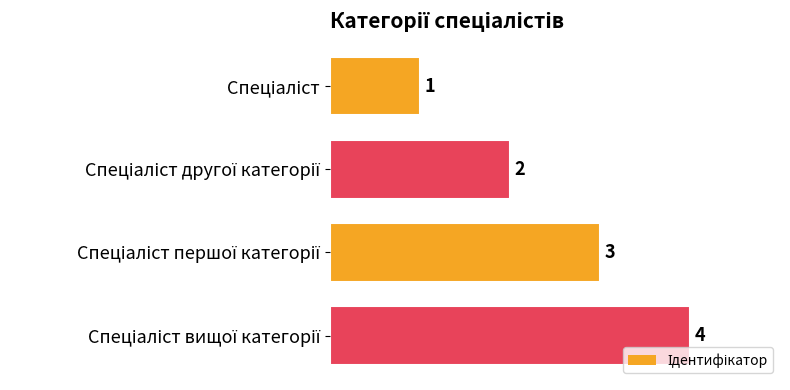

Count the values in the range 2 to 4.

3